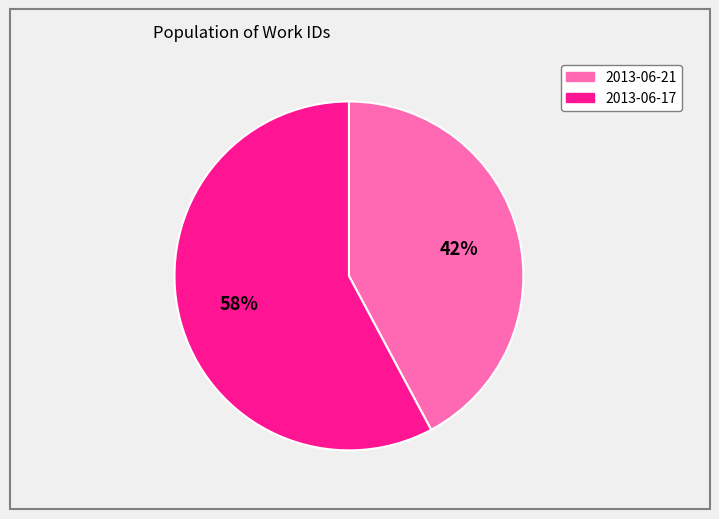

To the nearest percent, what is the average slice percentage?

50%